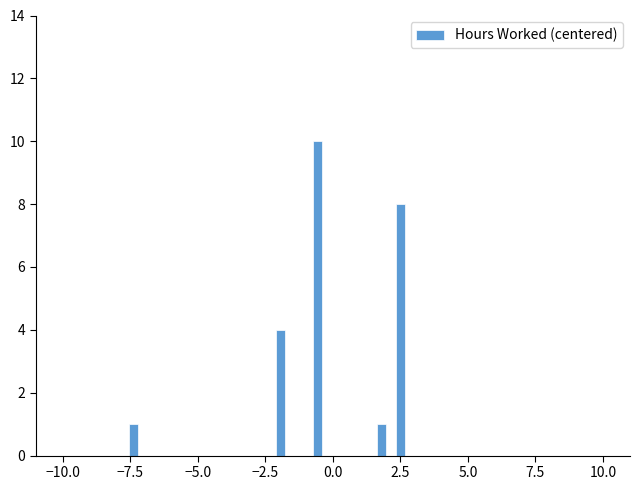

Around what value on the x-axis is the tallest bar? Give the approximate position of its centre, as read against the axis.

-0.5